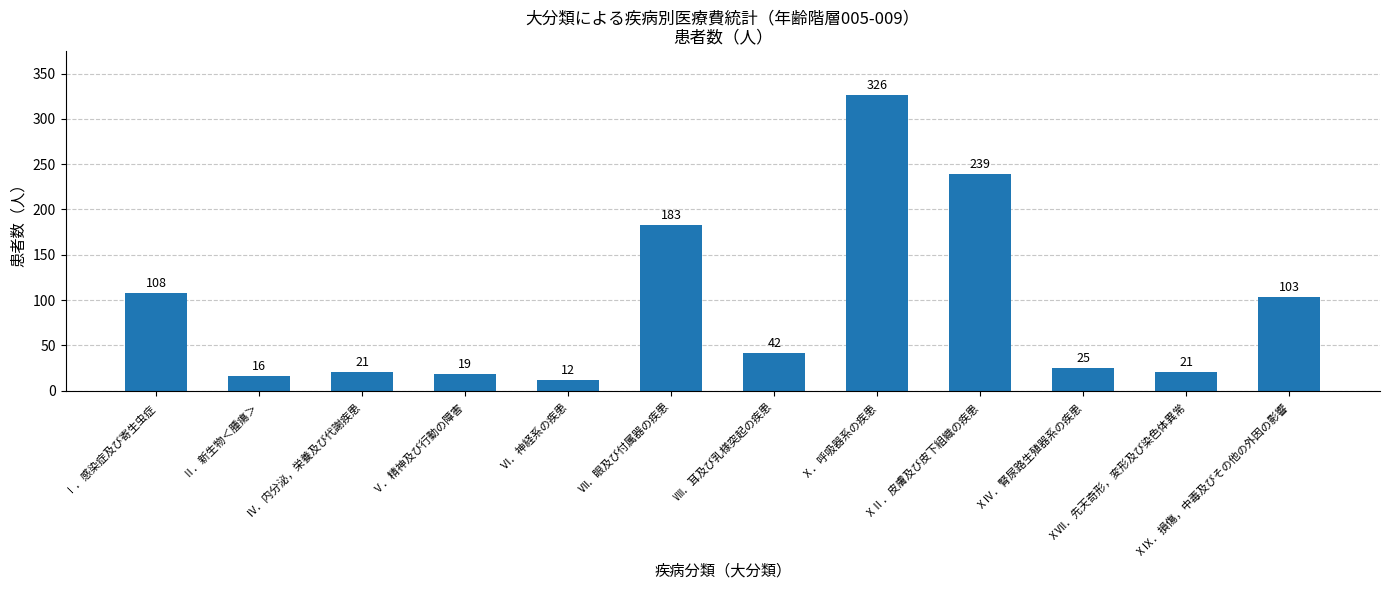

What is the minimum value shown in the chart?

12